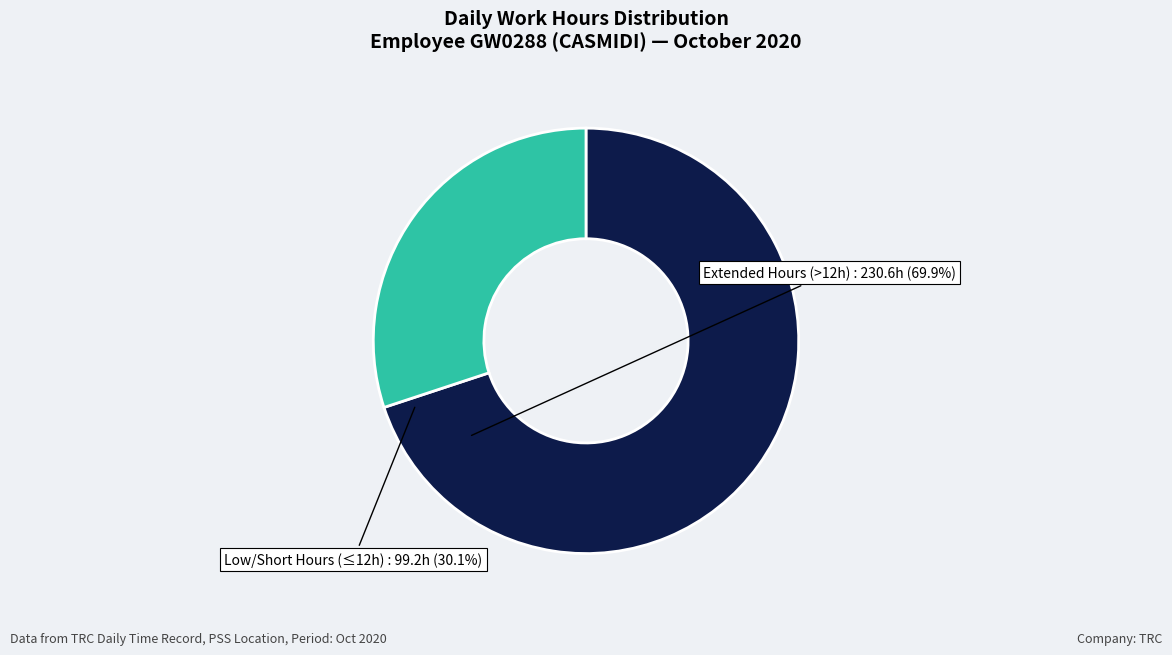

Count the number of slices in the pie.

2